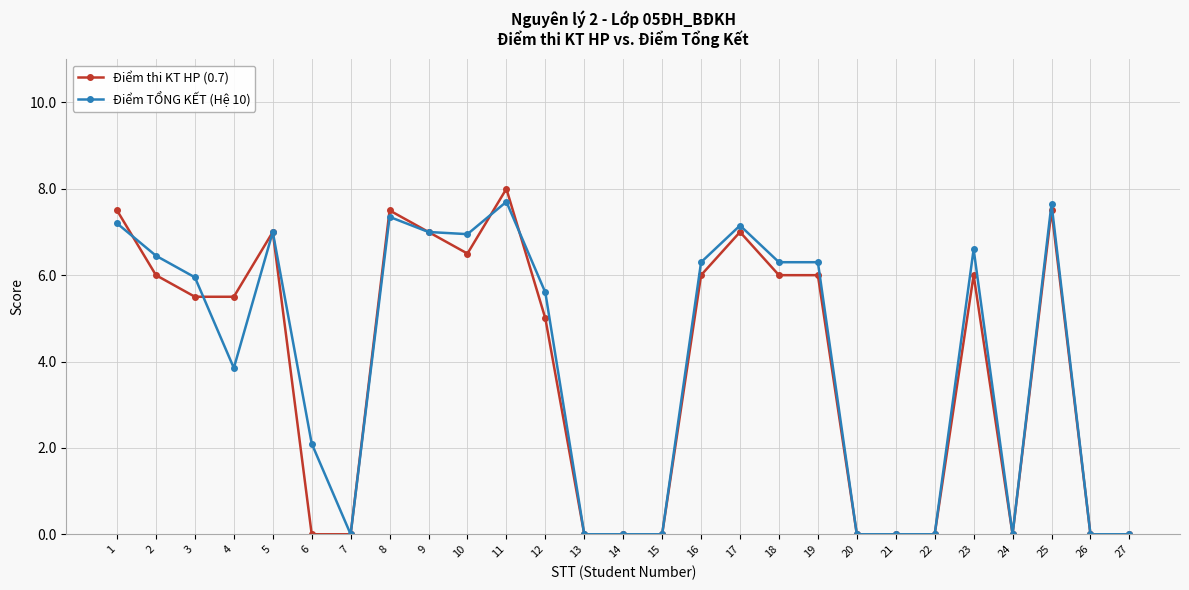

How many distinct data groups are displayed?

2